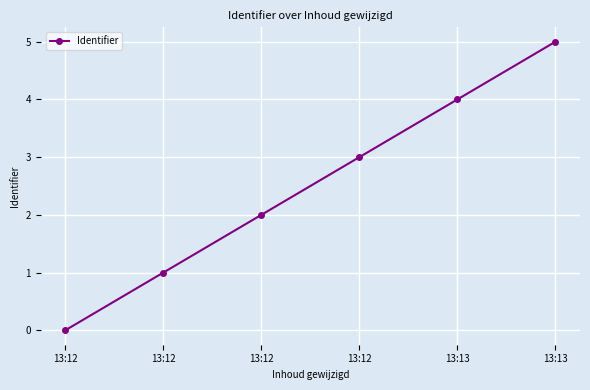

Is this an area chart (filled region under the line)?

No